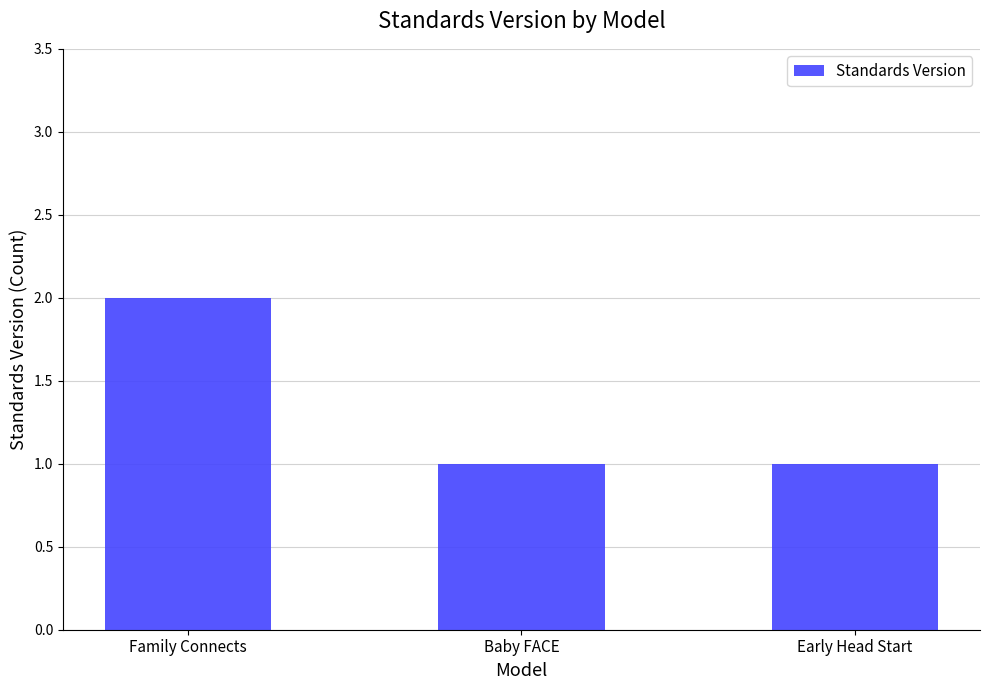

Is it true that the value at Baby FACE is 1?

True